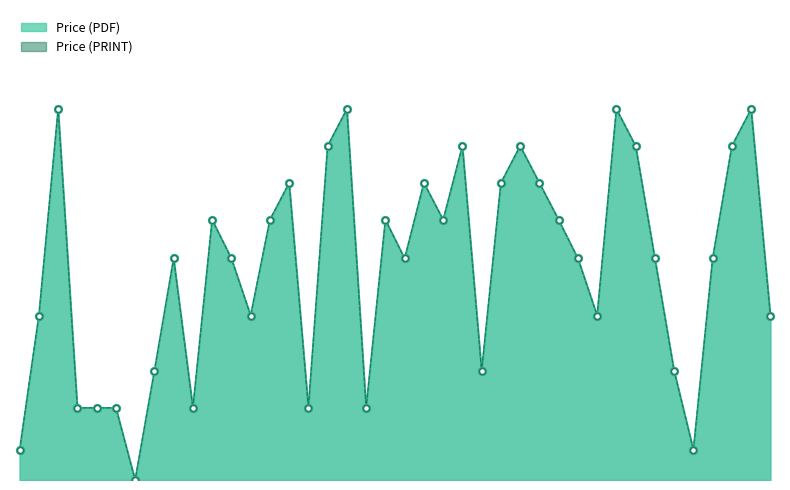

Which series has the widest spread of Y values?

Price (PDF)